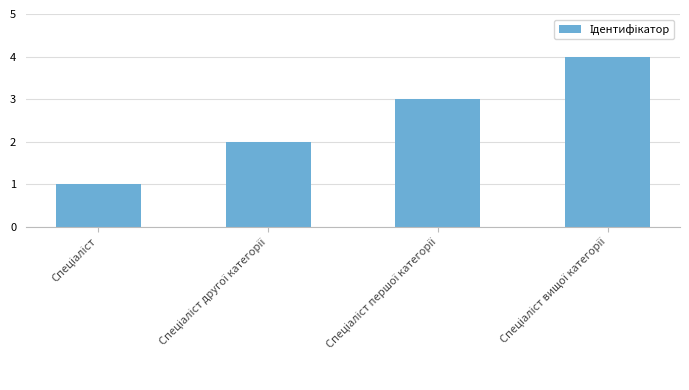

What is the maximum value shown in the chart?

4